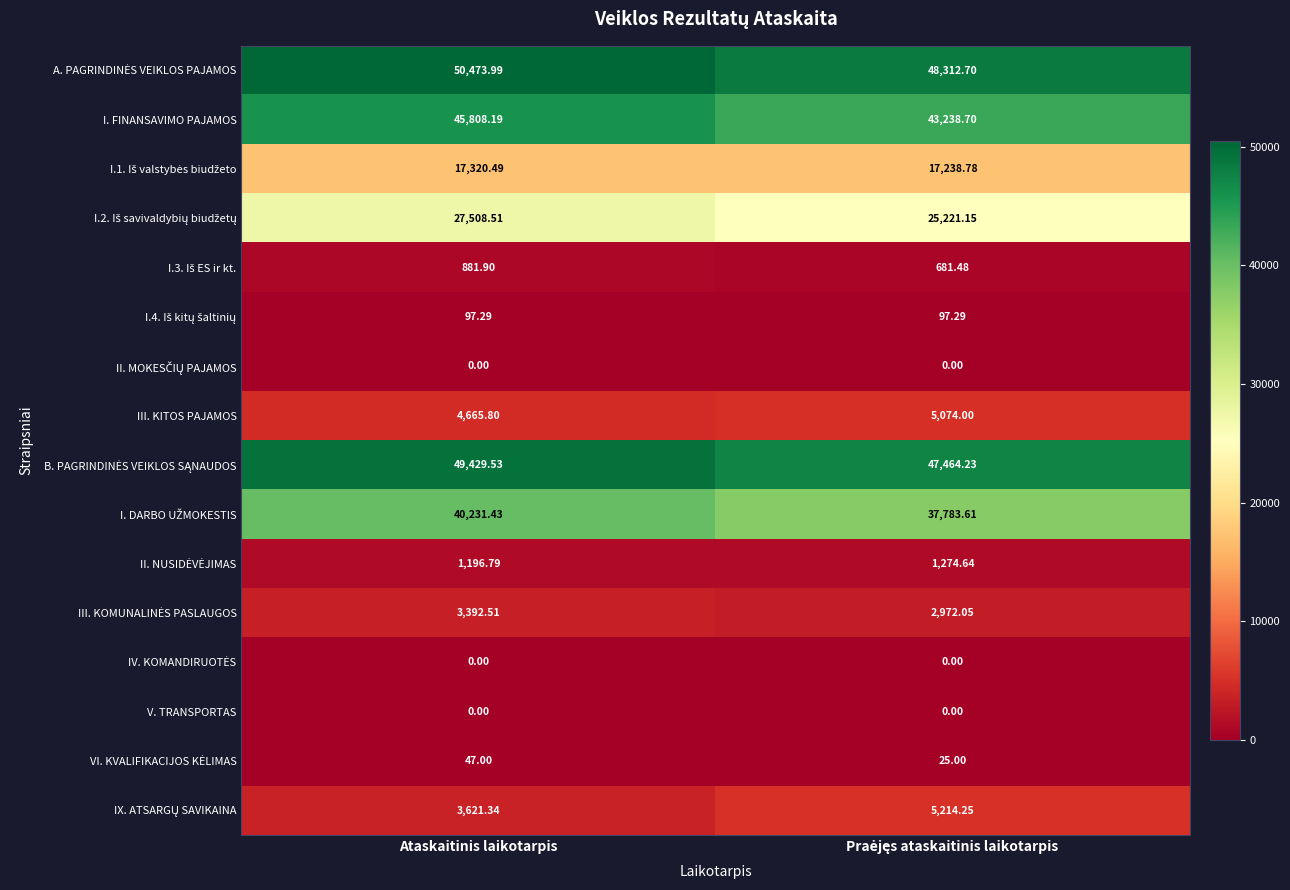

At which category is the sum across all series the highest?

Ataskaitinis laikotarpis